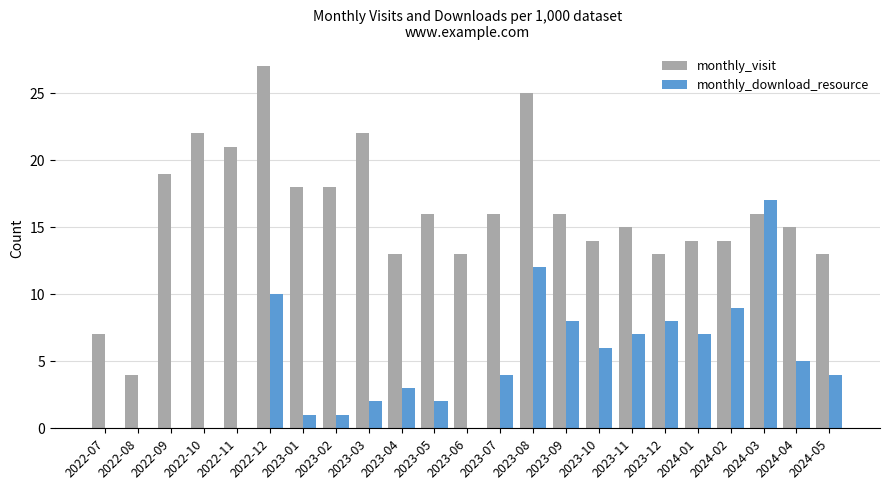

The value of monthly_download_resource at 2022-09 is 0. True or false?

True